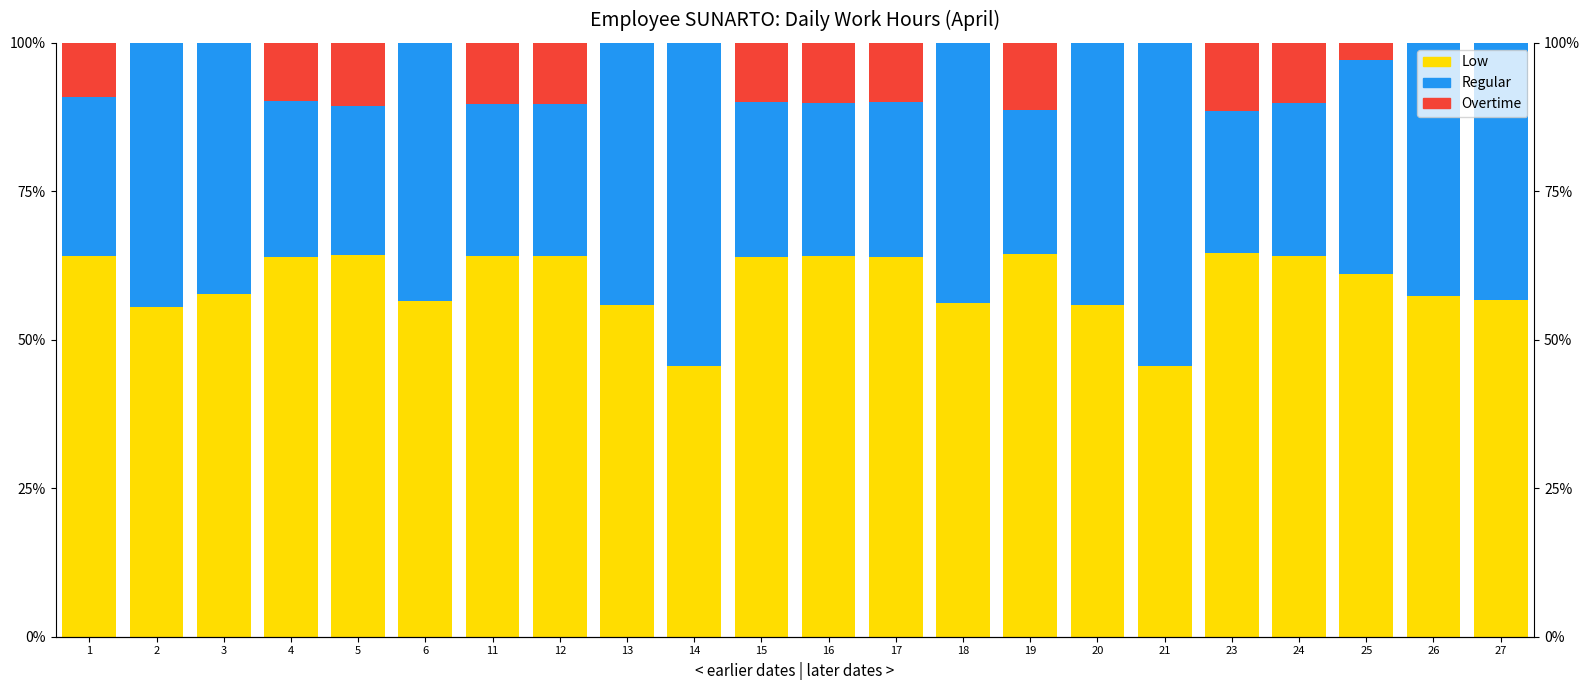

True or false: Overtime has a value of 3.5 at 26.

False